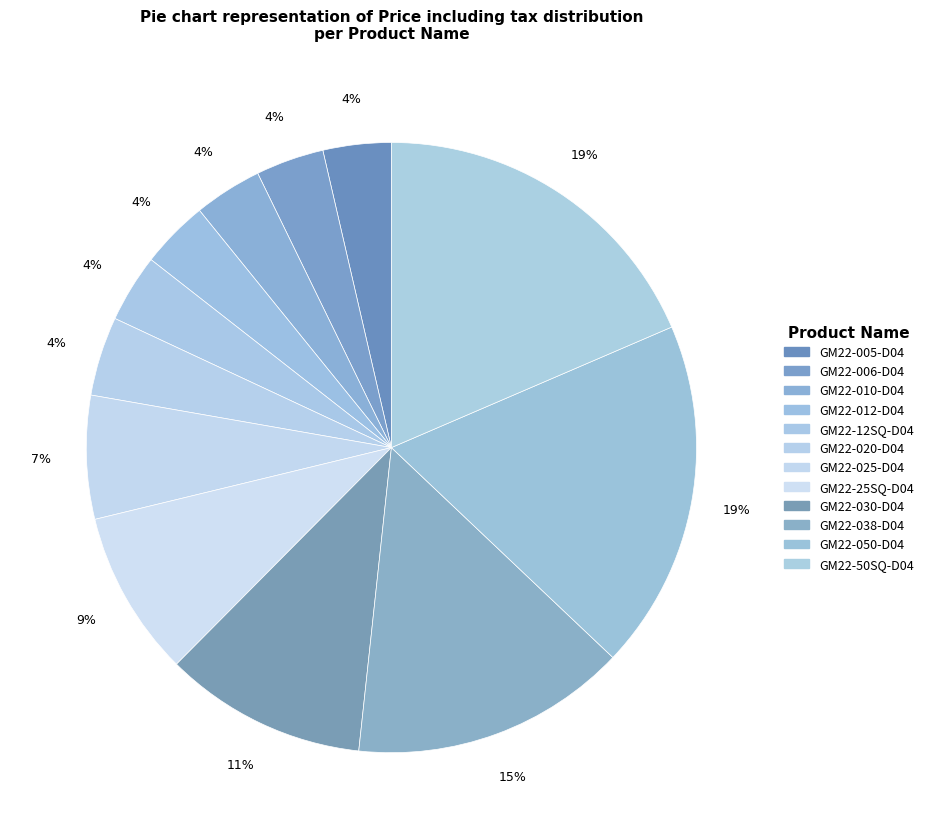

How many slices are in this pie chart?

12